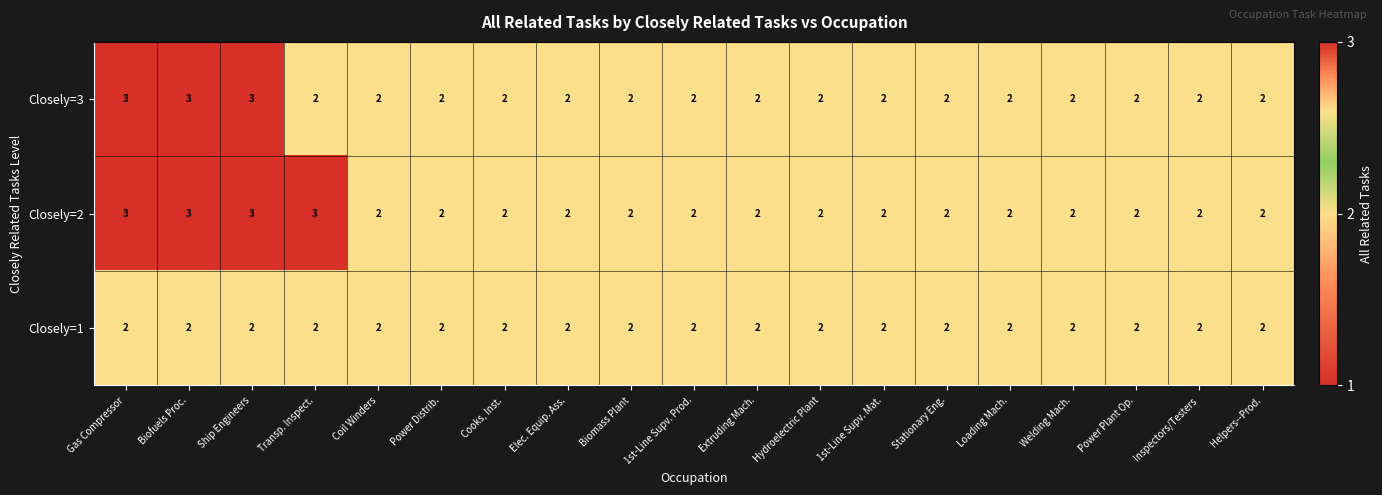

Count the Closely=3 values in the range 2 to 3.

19